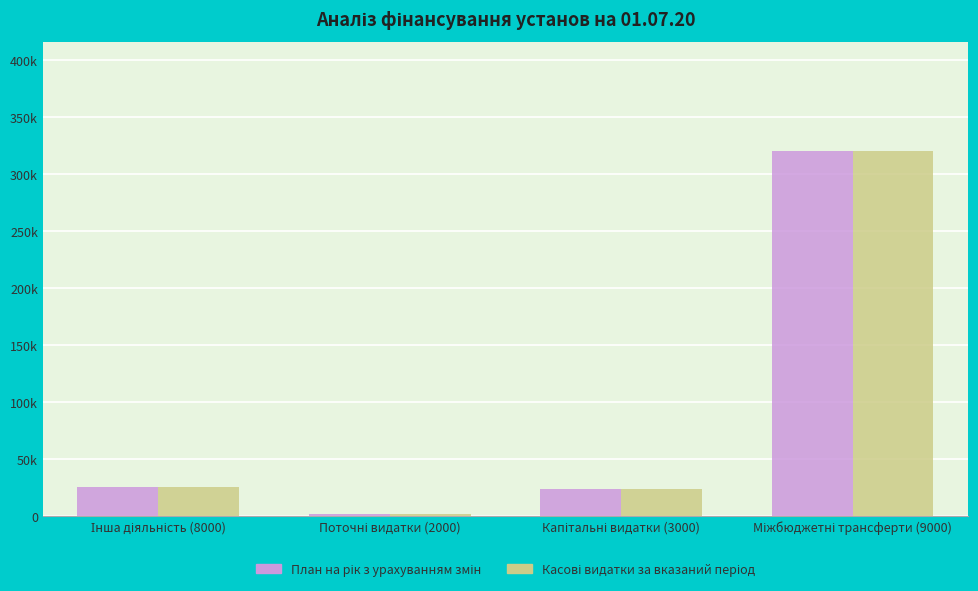

Does the chart contain stacked bars?

No